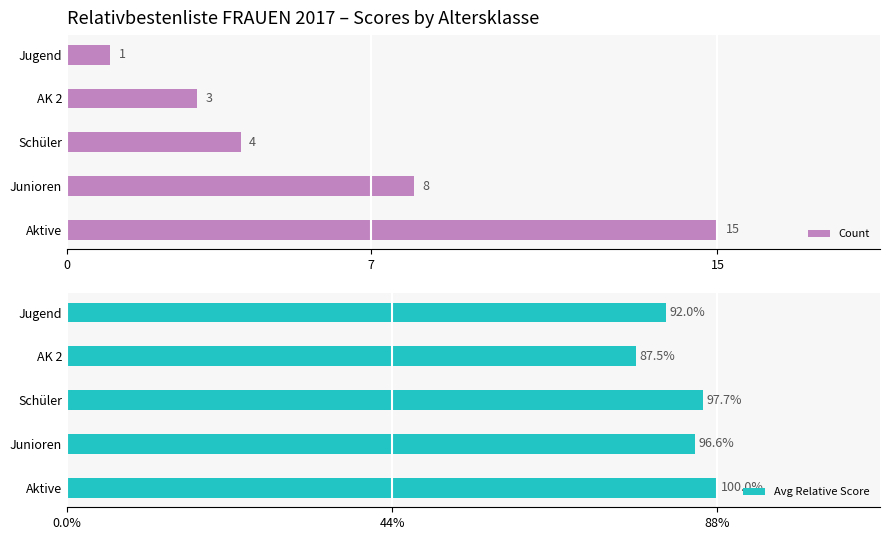

Is it true that Count equals 3 at AK 2?

True